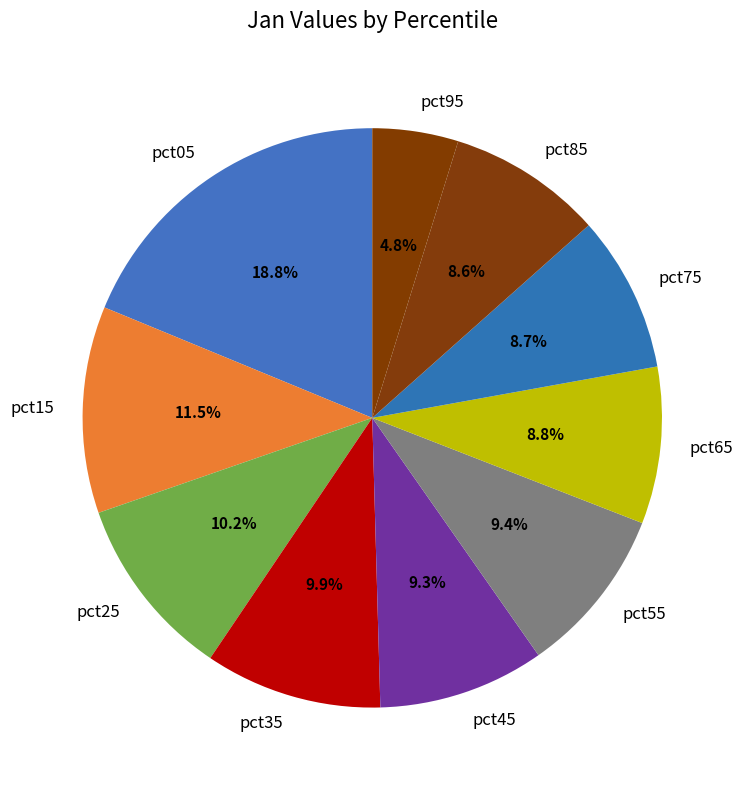

To the nearest percent, what is the average slice percentage?

10%